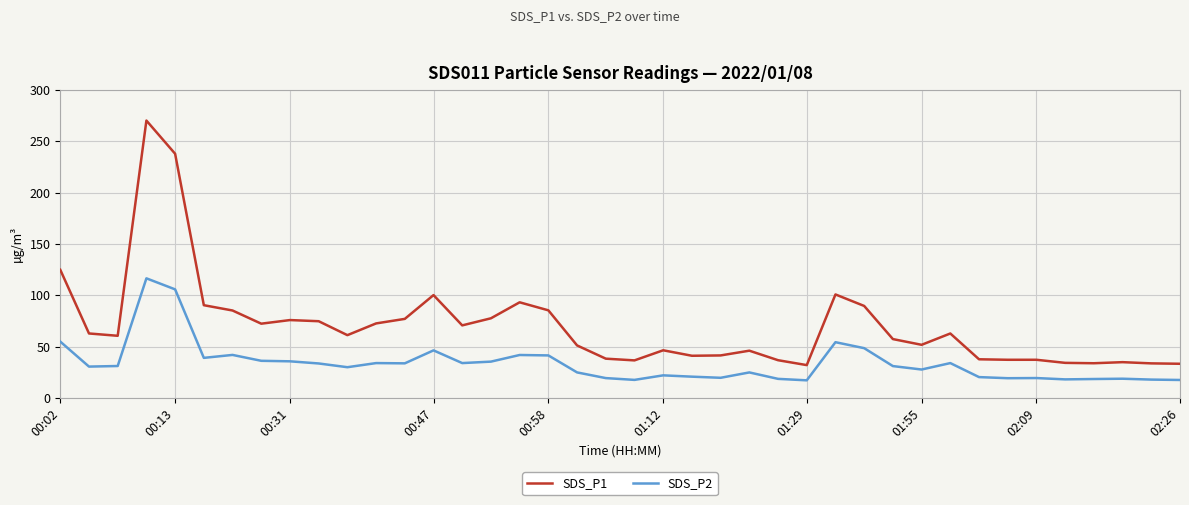

What is the maximum value shown in the chart?

270.2